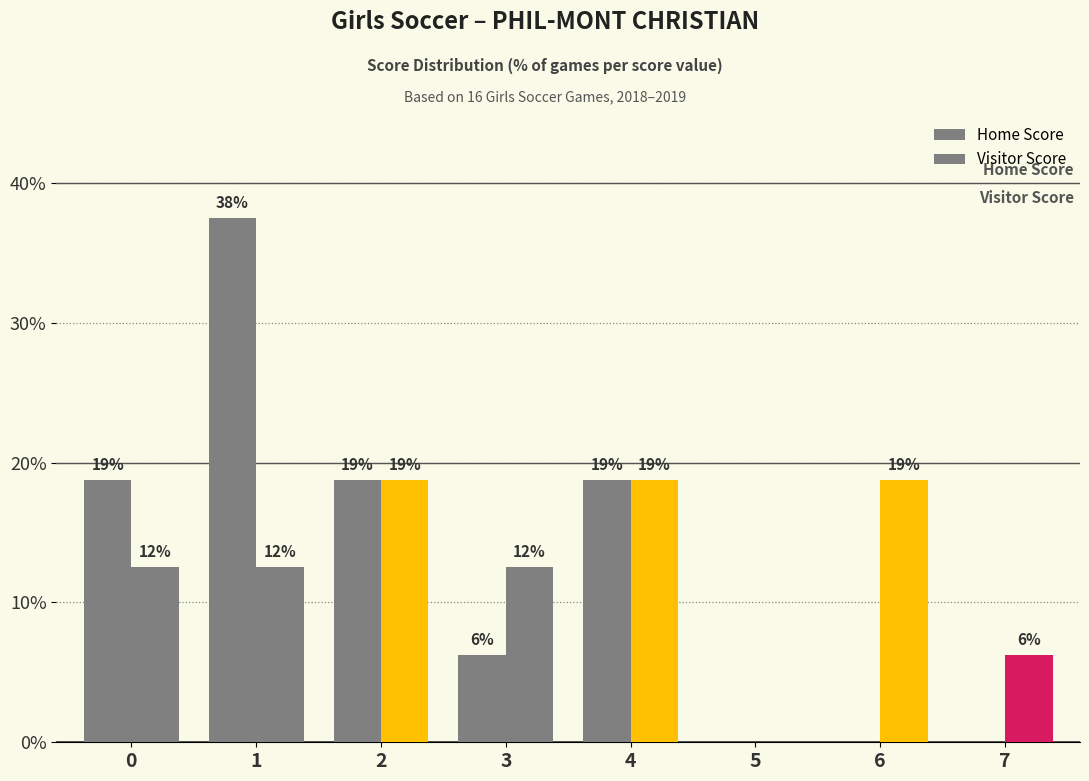

What value does the Visitor Score series have at 1?

12.5